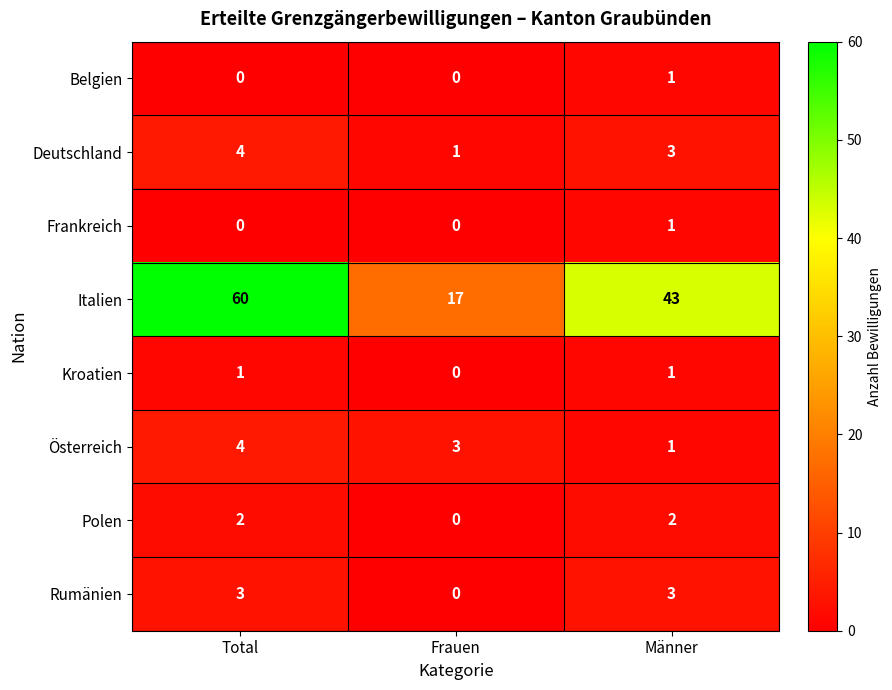

What is the sum of all Deutschland values?

8